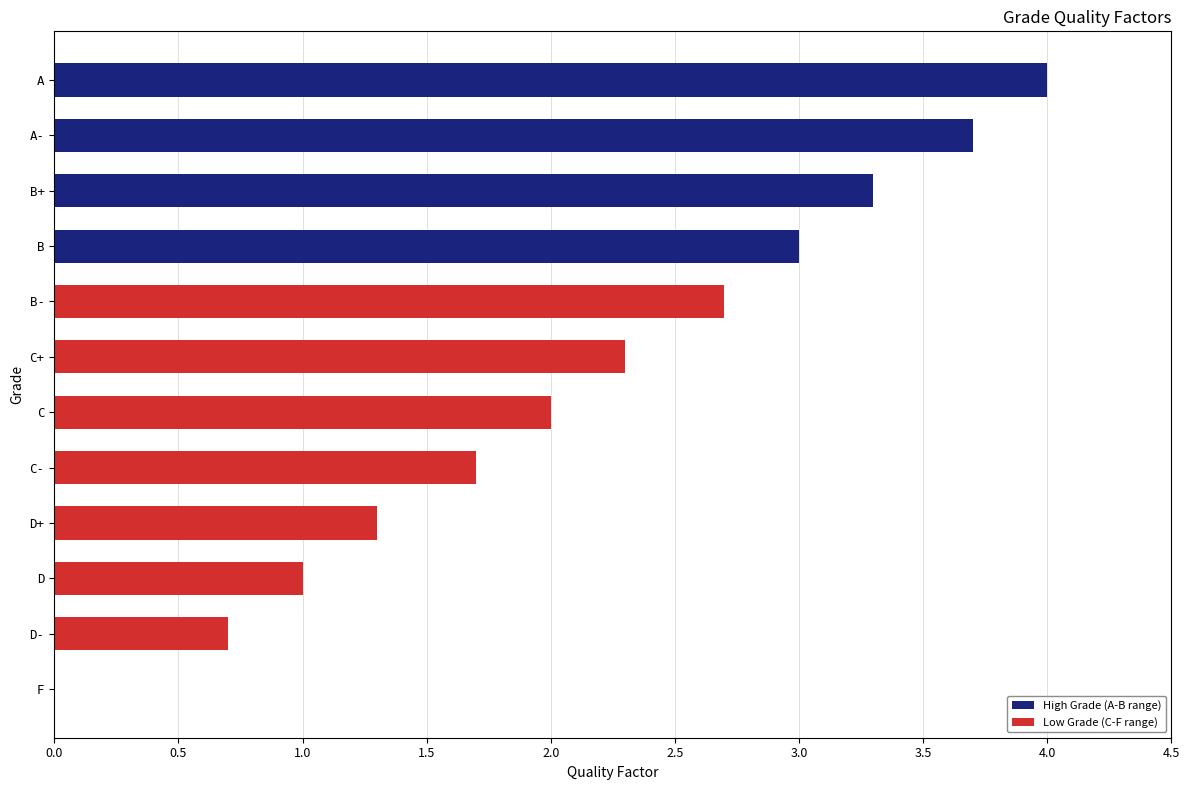

What is the change in value from B to B-?

-0.3